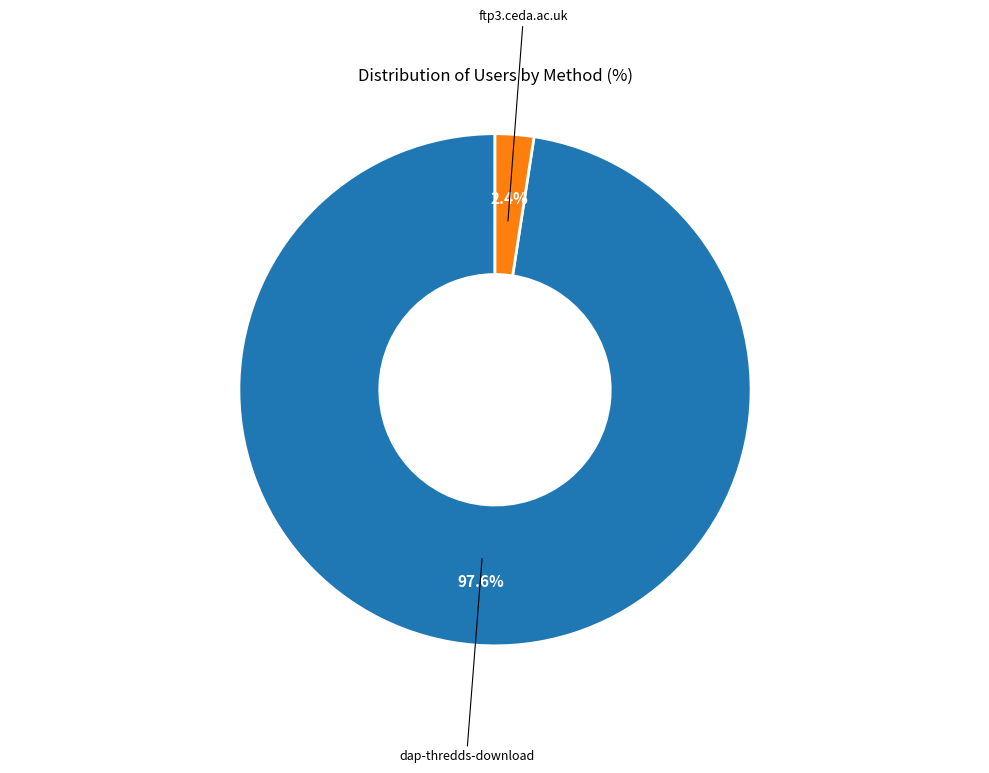

Rank the categories by value from lowest to highest.

ftp3.ceda.ac.uk, dap-thredds-download